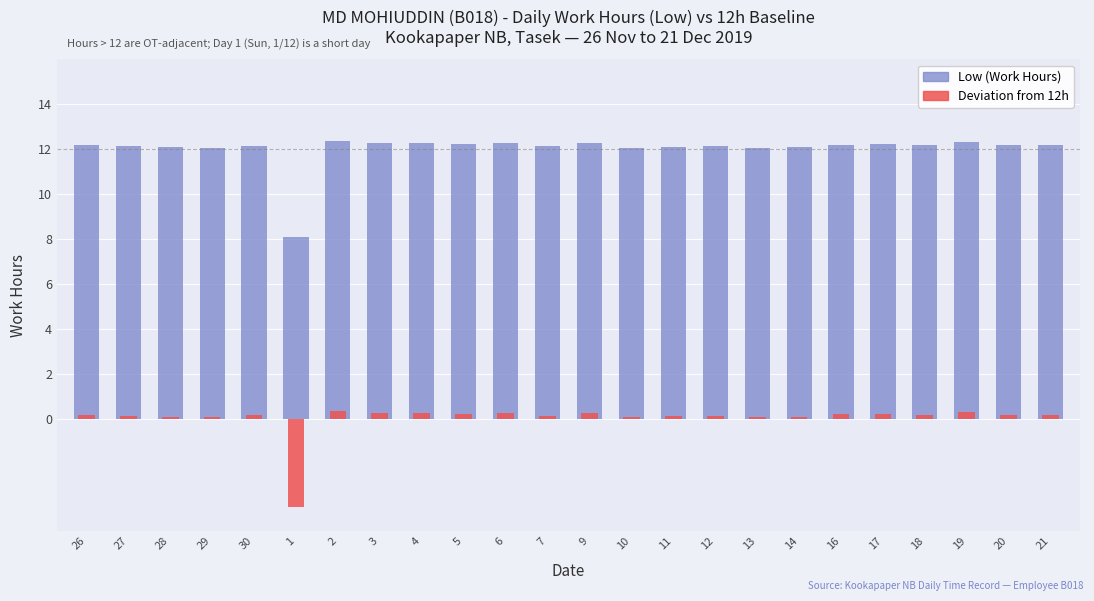

What is the value of the Low (Work Hours) bar at the 8th from the left?

12.3